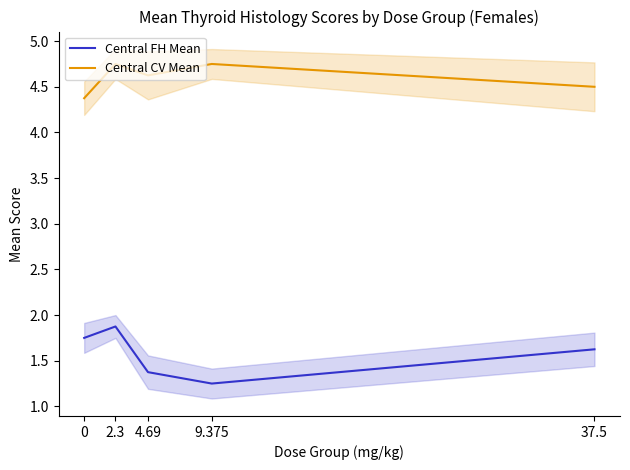

Is the value of Central CV Mean at 4.69 greater than the value of Central FH Mean at 2.3?

Yes